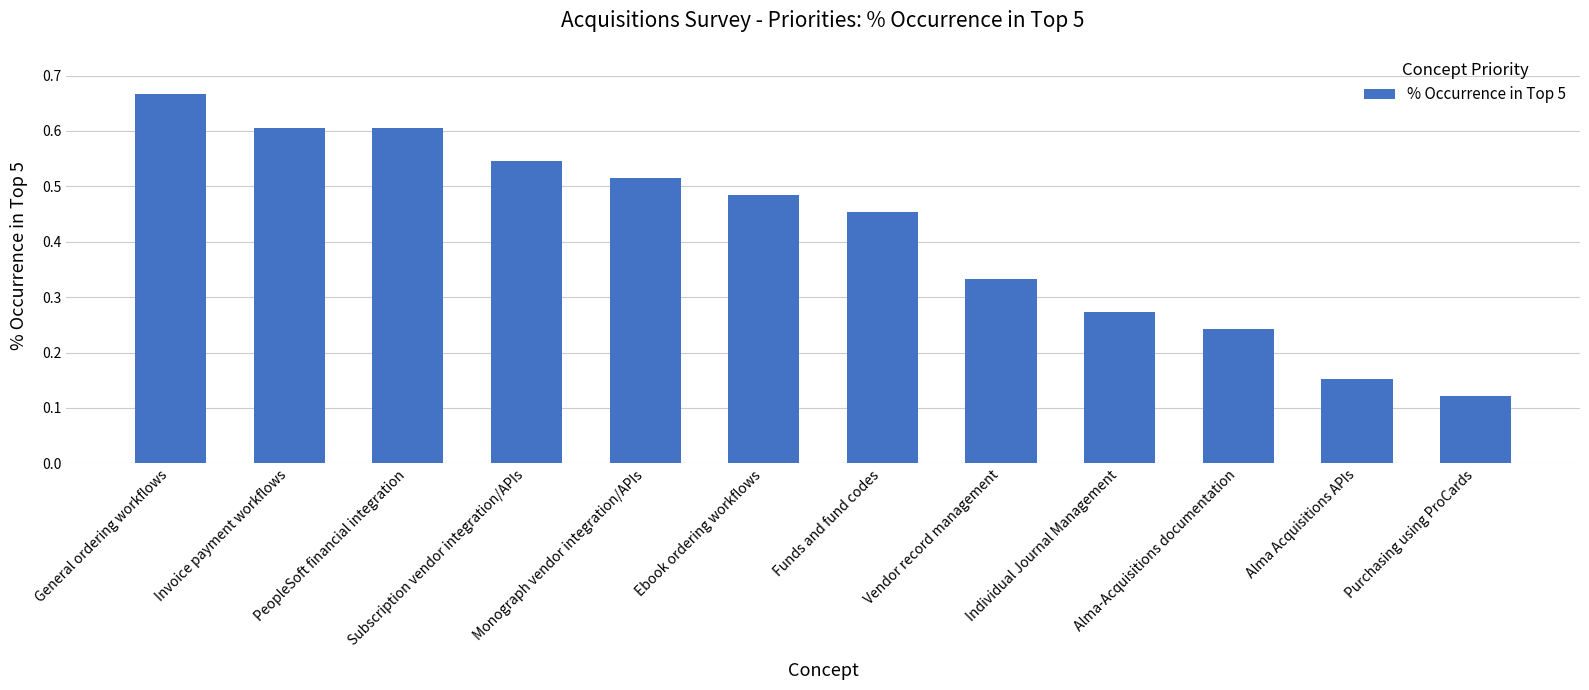

What position from the right is Individual Journal Management?

4